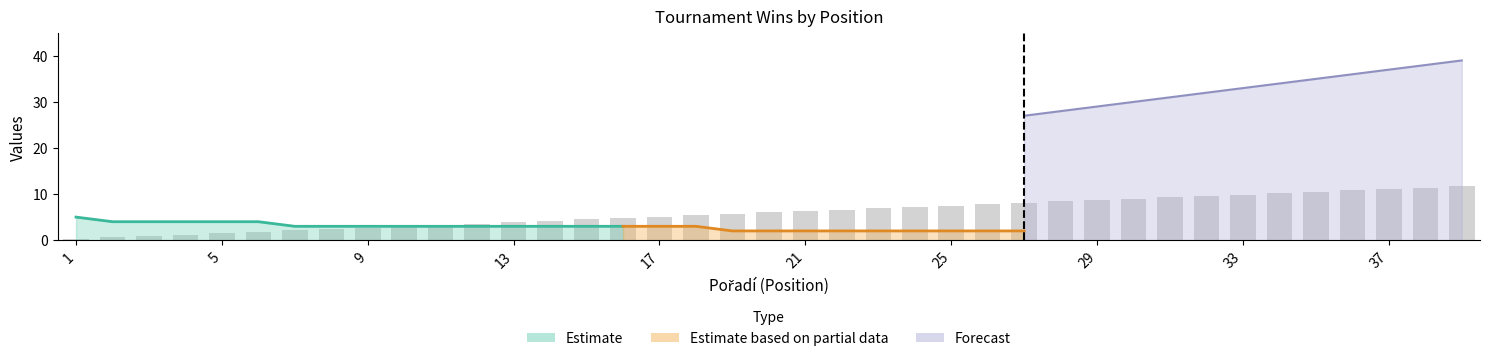

At which category is the sum across all series the highest?

39